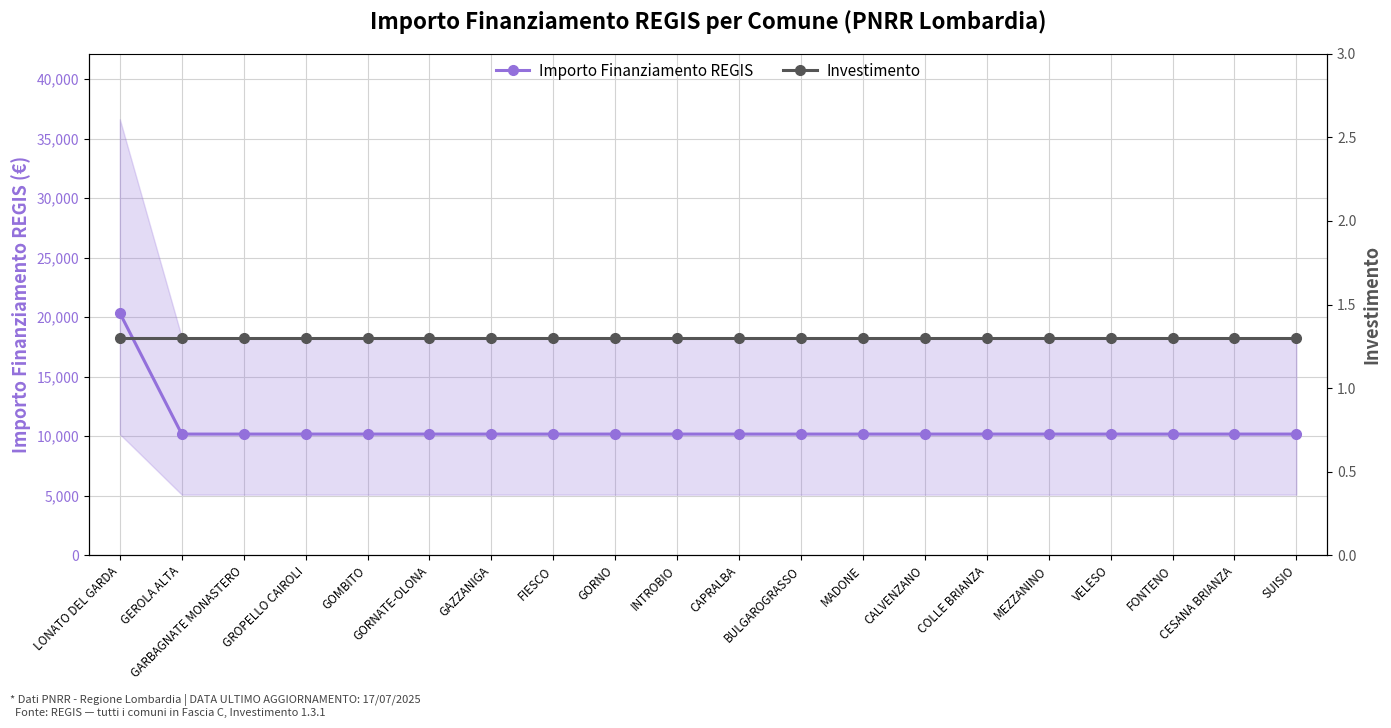

Which label corresponds to the largest value in the chart?

LONATO DEL GARDA